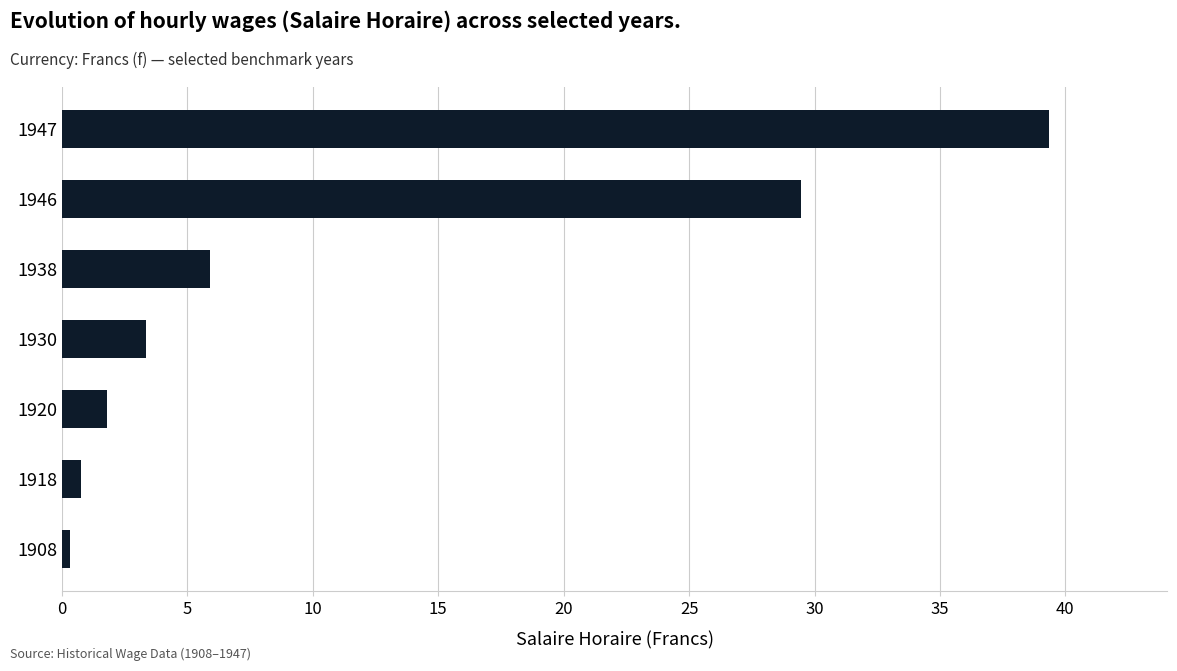

Are the bars horizontal?

Yes